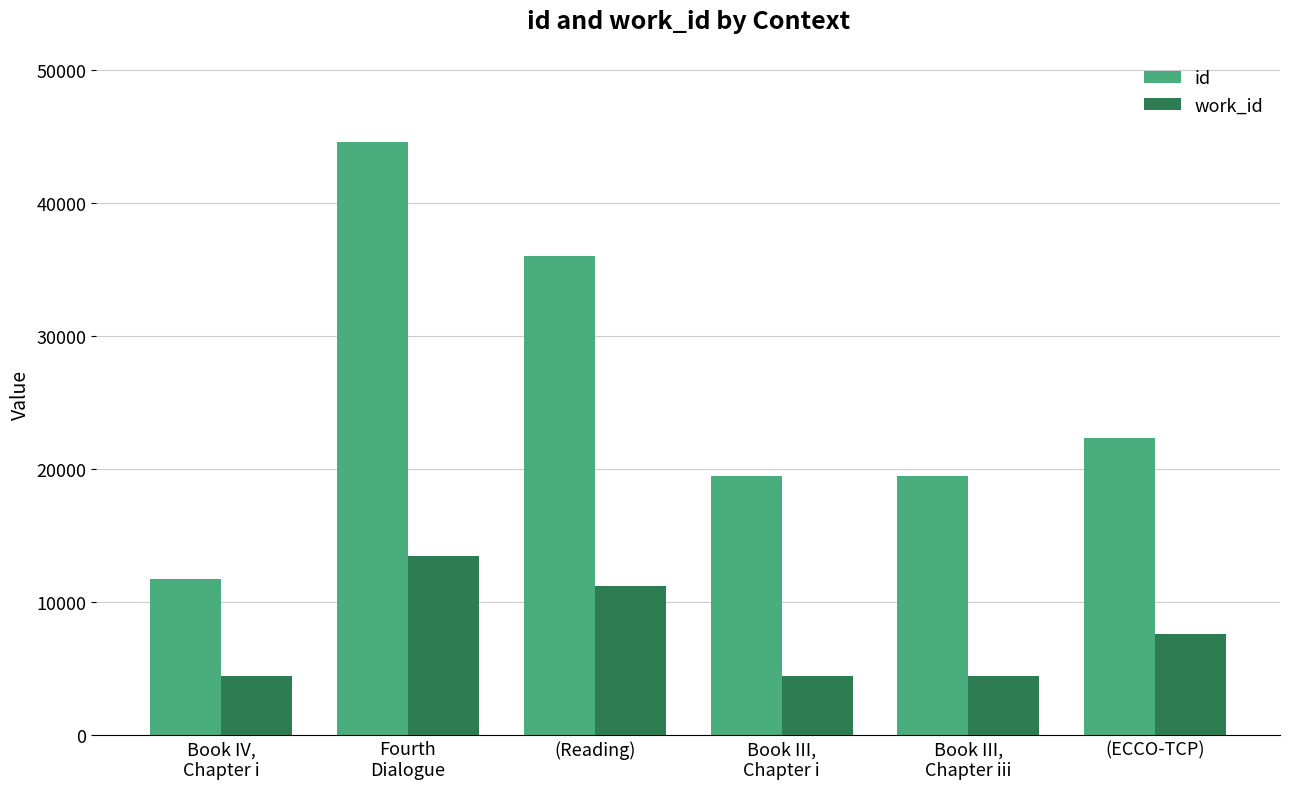

What is the label of the 1st bar from the left?

Book IV,
Chapter i